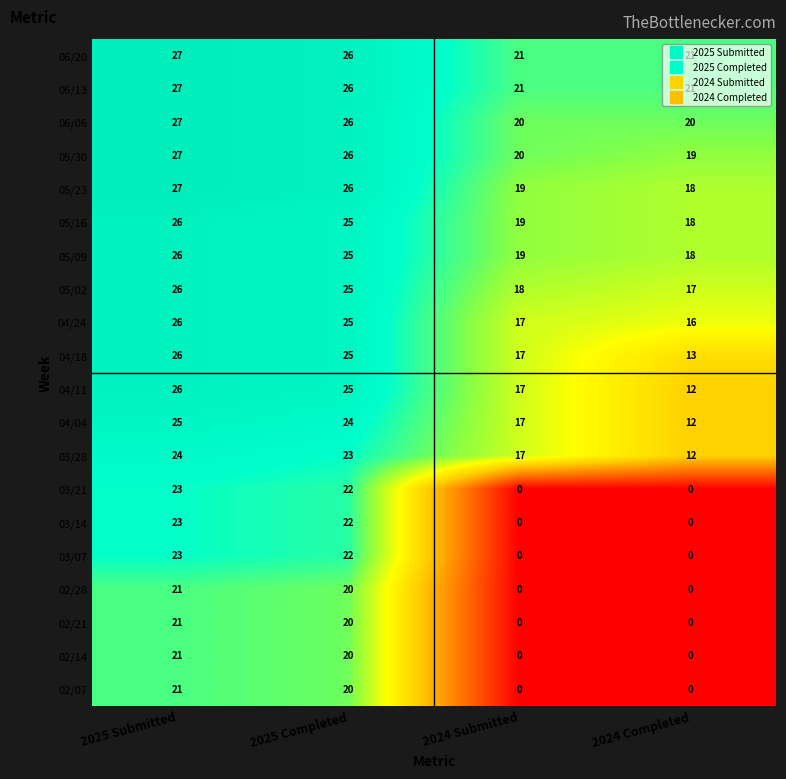

How many distinct data groups are displayed?

20